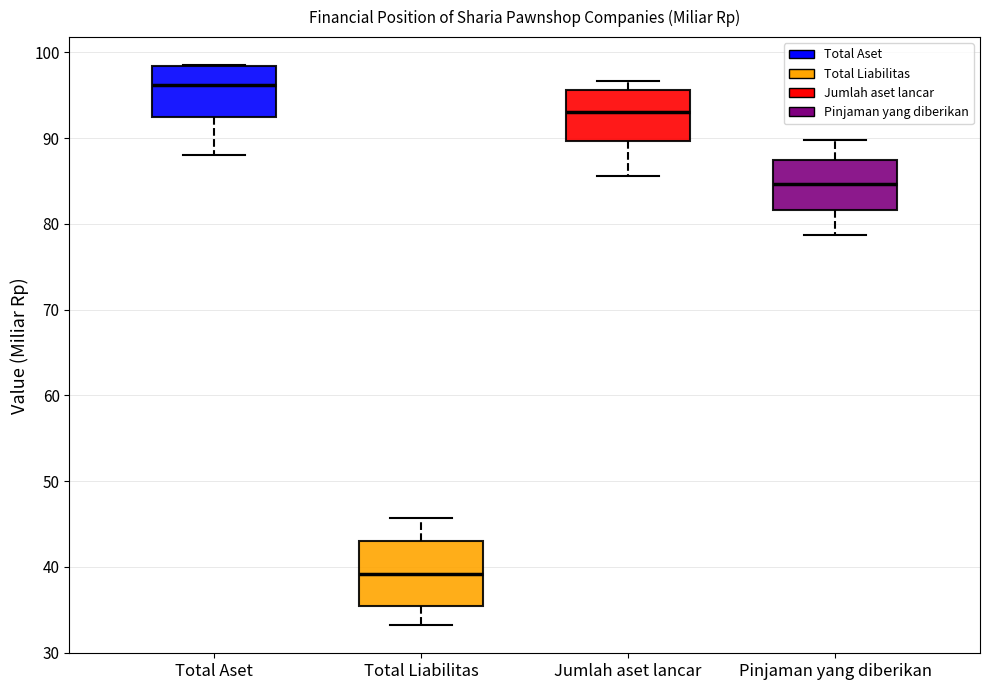

Reading left to right, transcribe this box plot: for each box, give where its median line is, the range the box spans, and where its two whiskers end, as read against the y-axis. The values are not printed on the chart, so give them approximately, as read against the axis.

Total Aset: median 96, box 92 to 98, whiskers 88 to 99
Total Liabilitas: median 39, box 35 to 43, whiskers 33 to 46
Jumlah aset lancar: median 93, box 90 to 96, whiskers 86 to 97
Pinjaman yang diberikan: median 85, box 82 to 87, whiskers 79 to 90